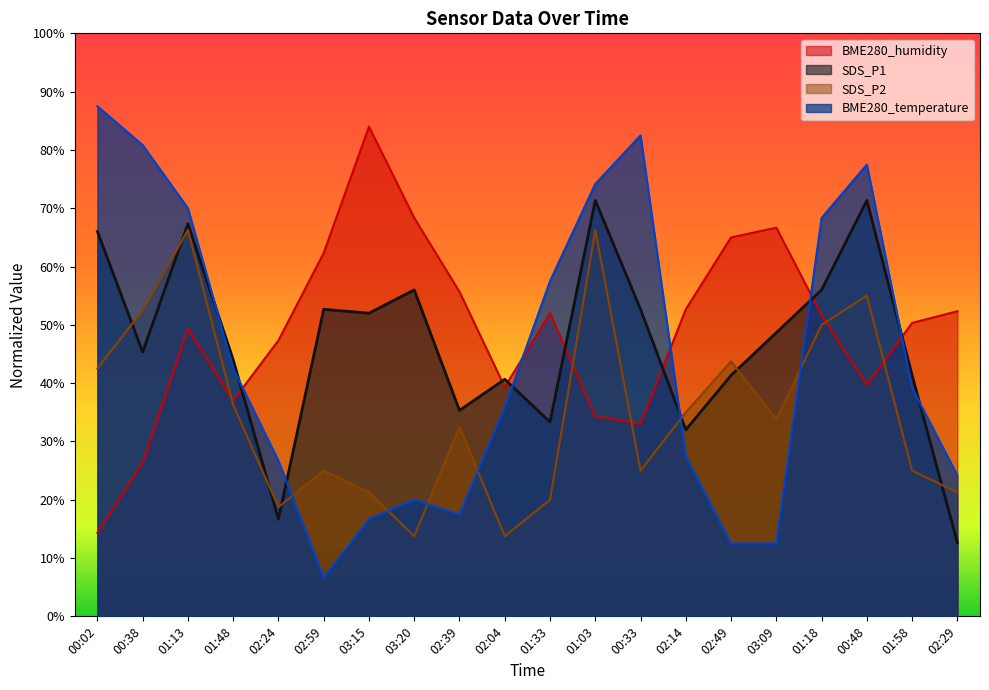

How many categories are shown in the chart?

20